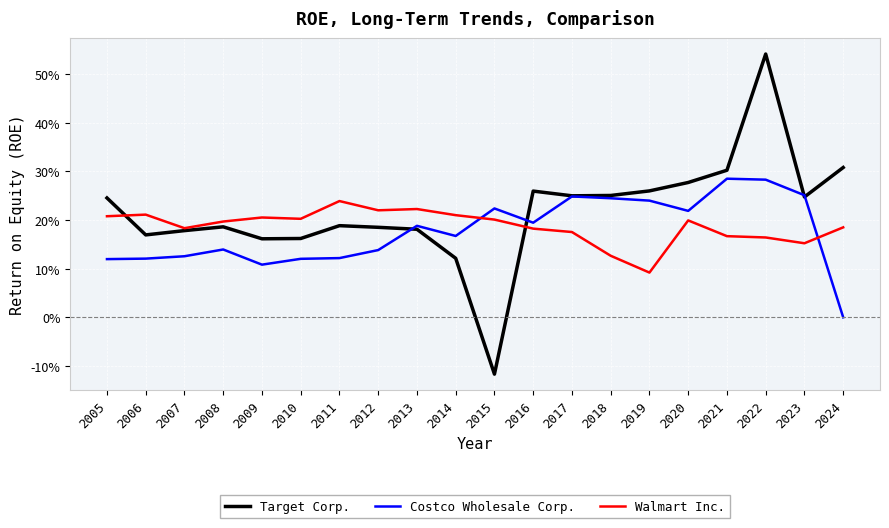

The value of Costco Wholesale Corp. at 2018 is 0.1. True or false?

False